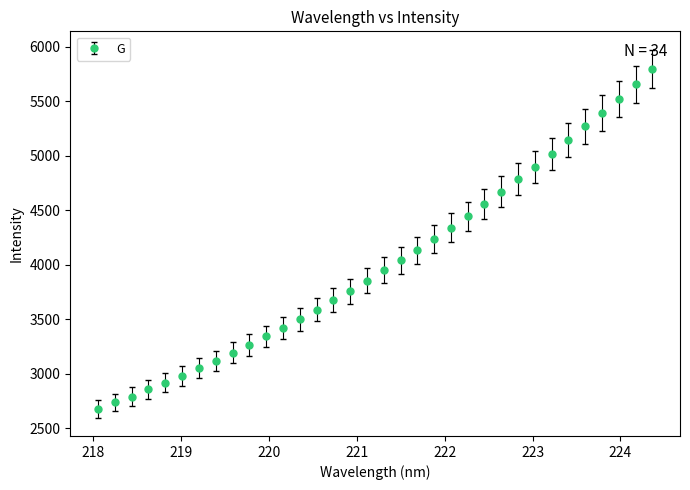

What is the value of the 6th point from the left?

2979.9